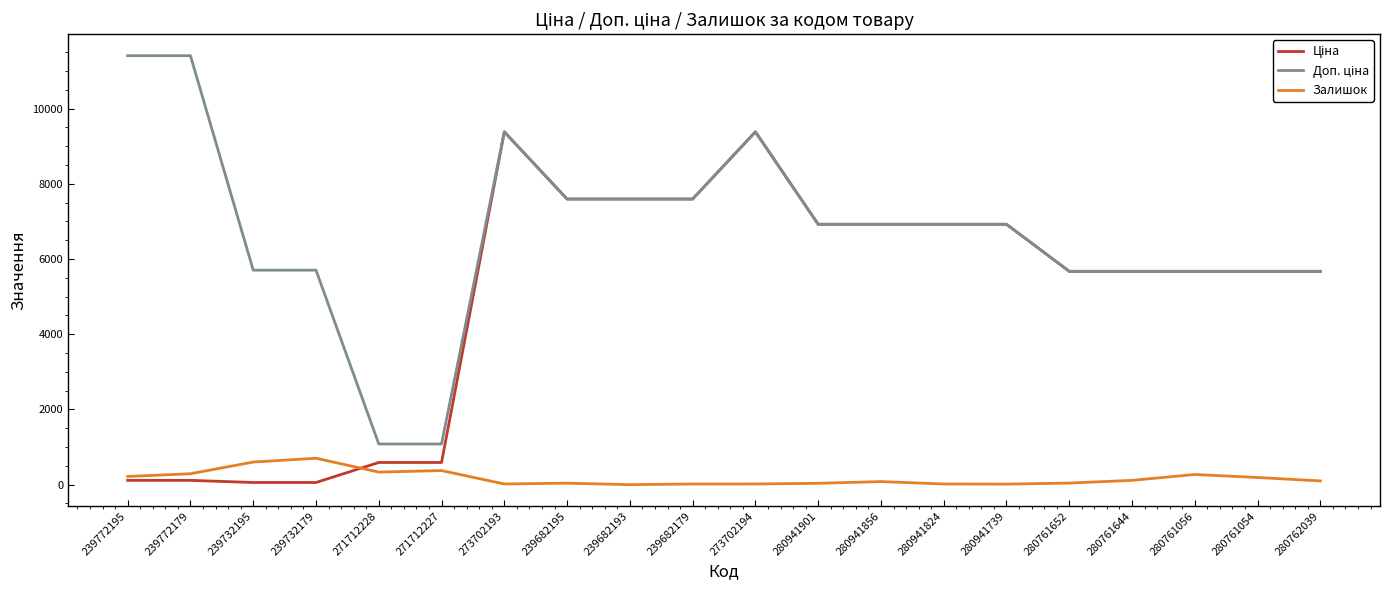

At how many categories does at least one series exceed 10462?

2